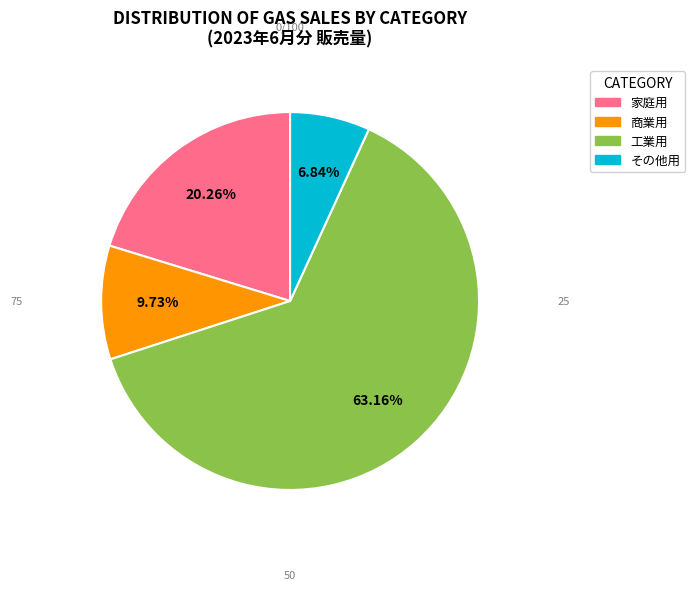

What portion of the pie excludes その他用?

93.2%